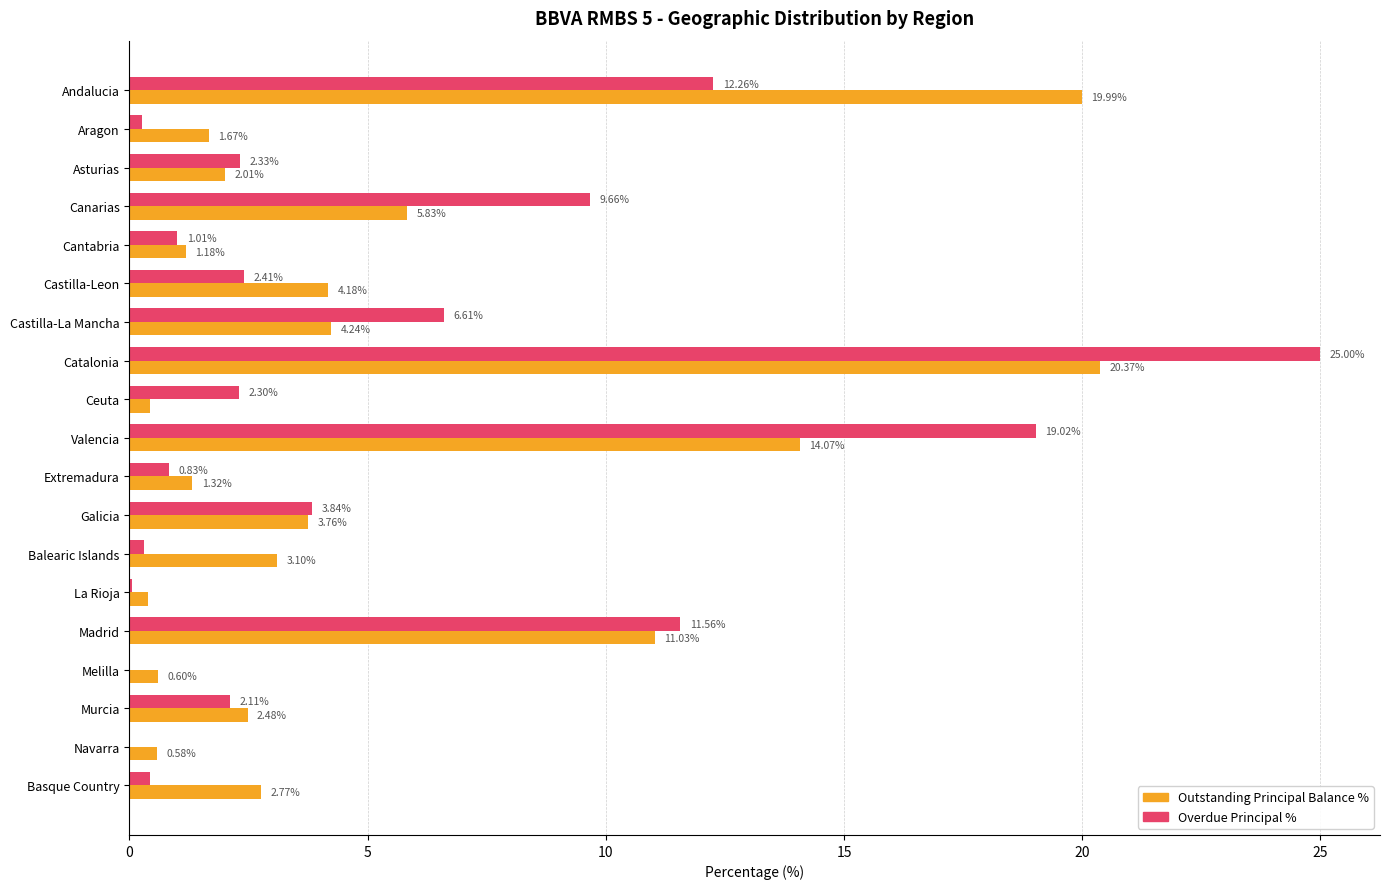

Which series changed the most between Valencia and Extremadura?

Overdue Principal %